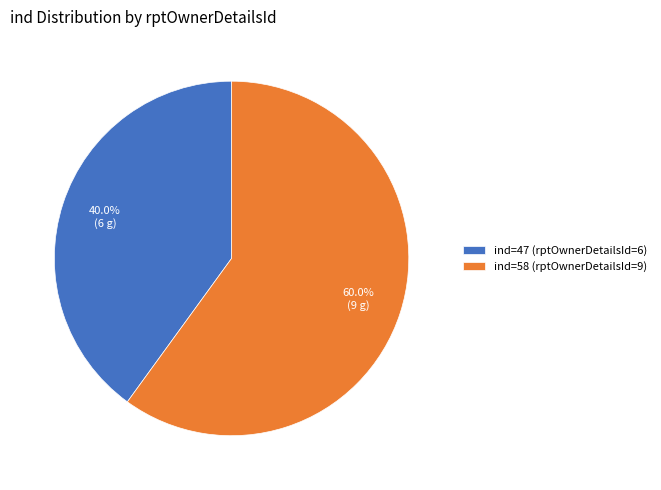

Rank the categories by value from highest to lowest.

ind=58 (rptOwnerDetailsId=9), ind=47 (rptOwnerDetailsId=6)